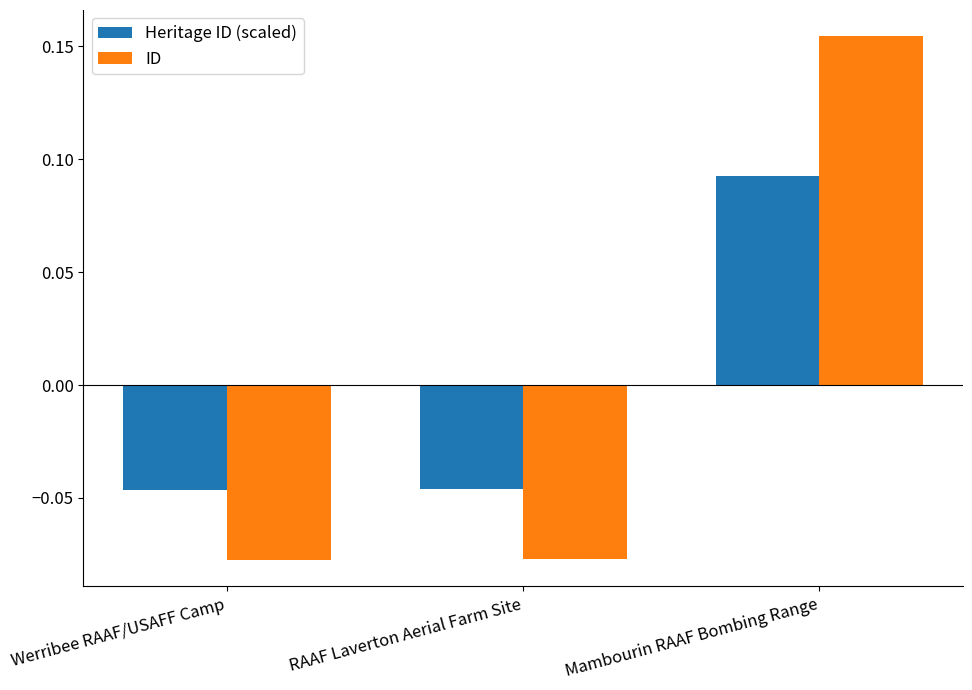

Which series changed the most between RAAF Laverton Aerial Farm Site and Mambourin RAAF Bombing Range?

ID